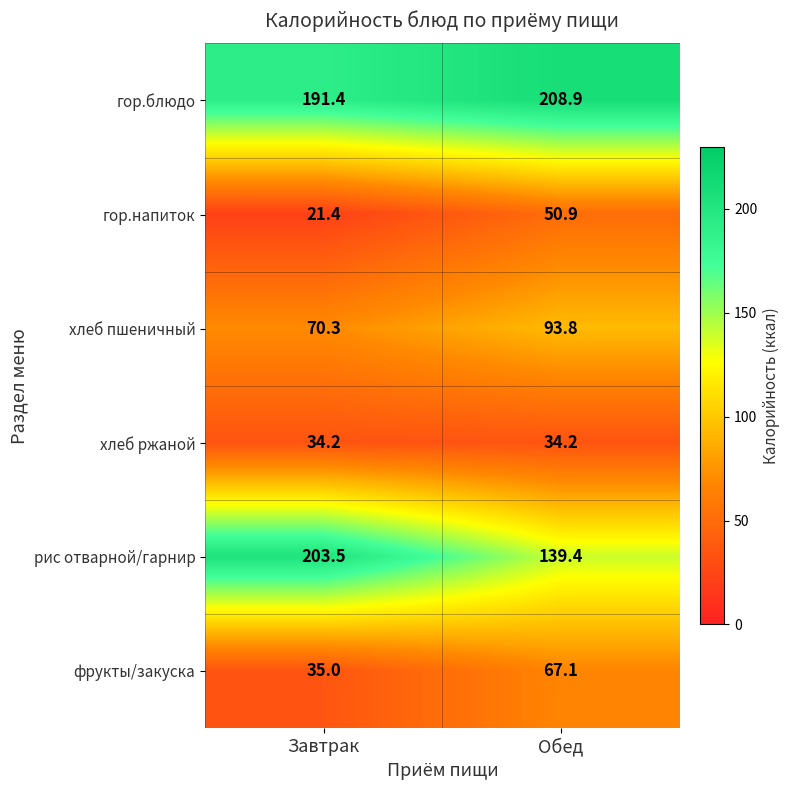

At which category is the sum across all series the highest?

Обед